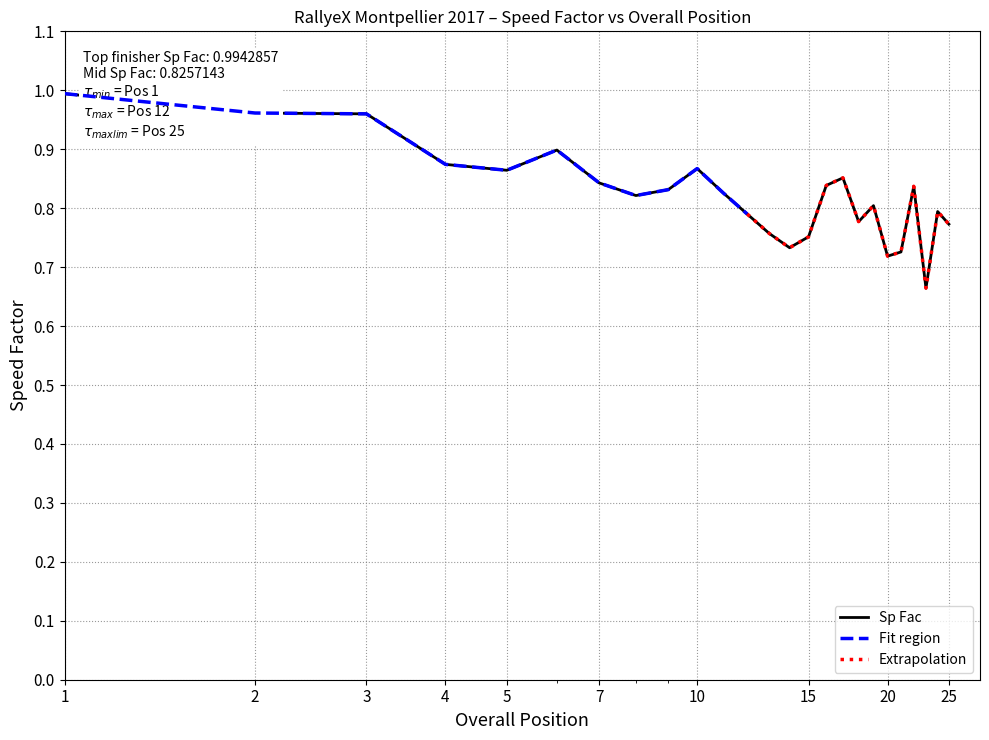

Rank the categories by value from highest to lowest.

1, 2, 3, 6, 4, 10, 5, 17, 7, 16, 22, 9, 11, 8, 19, 24, 12, 18, 25, 13, 15, 14, 21, 20, 23